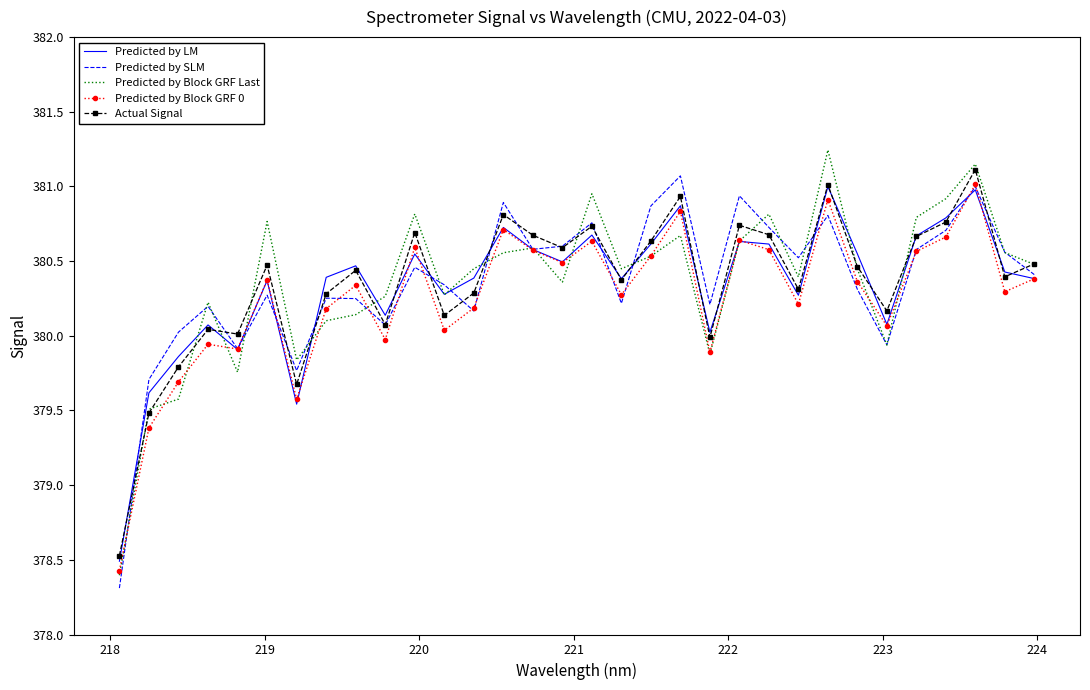

True or false: Predicted by Block GRF 0 and Actual Signal cross at least once.

False